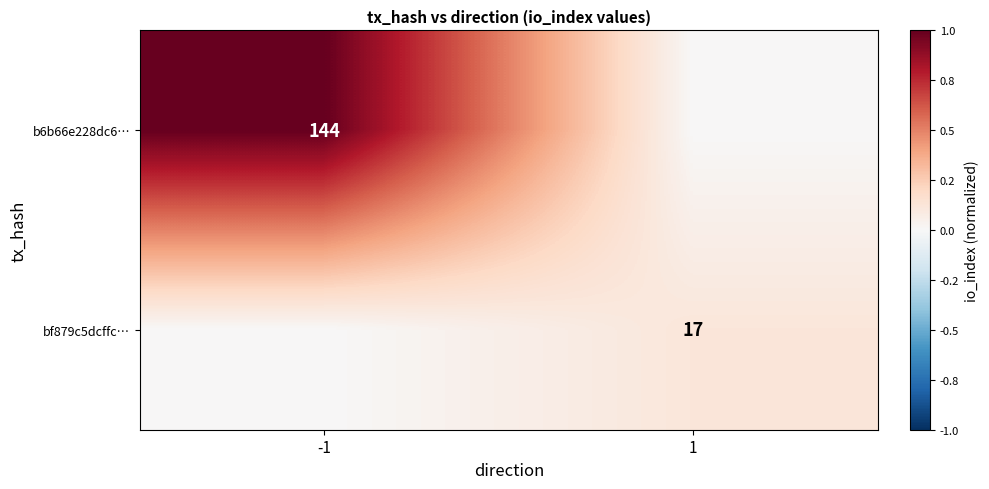

True or false: b6b66e228dc6… has a value of 144 at -1.

True